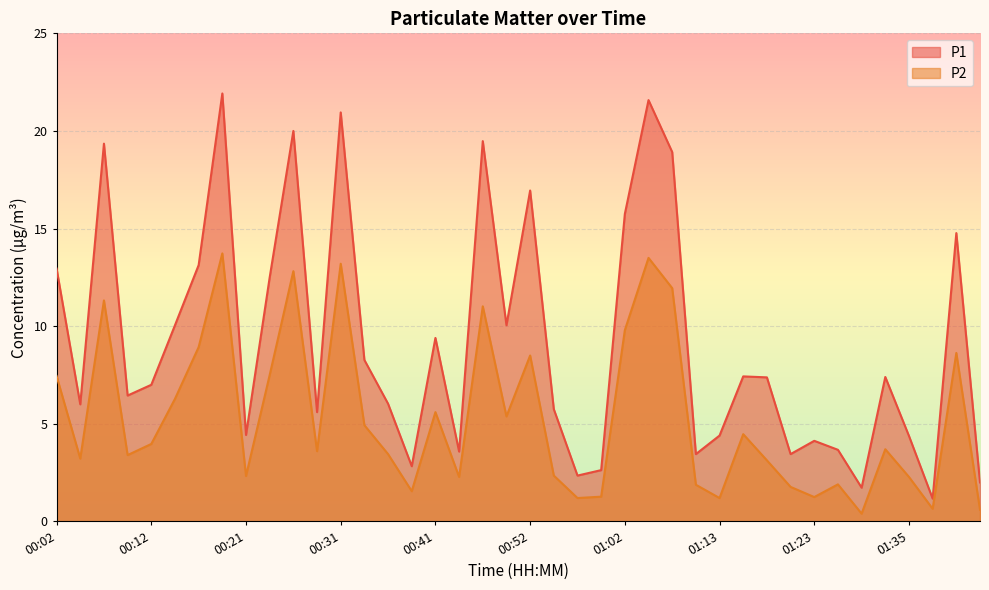

List the series in order of their peak value, lowest first.

P2, P1